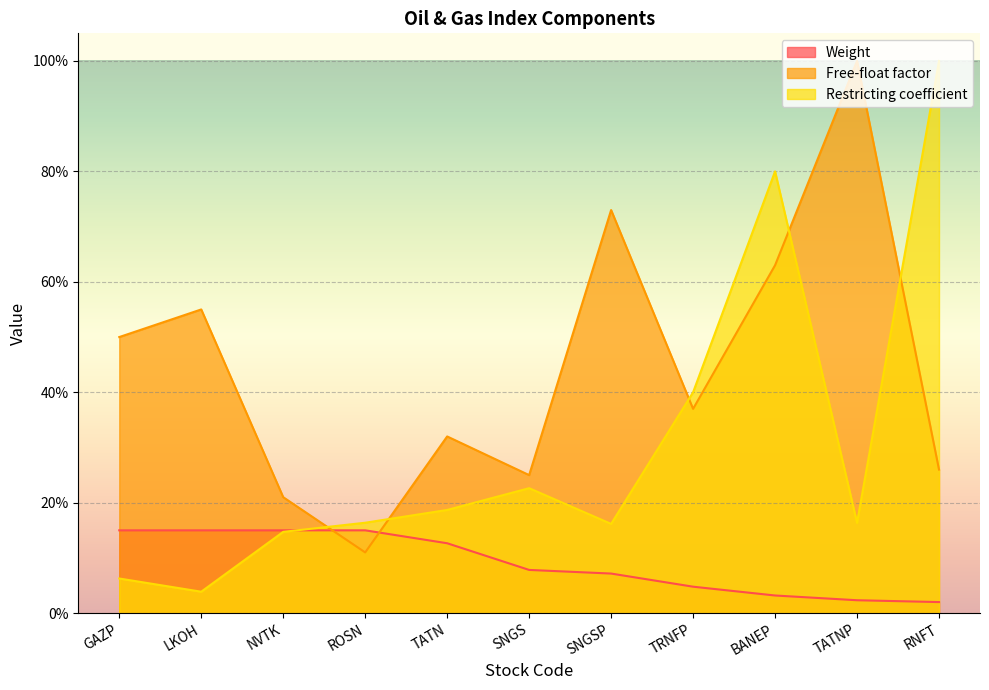

What is the greatest value displayed?

1.0